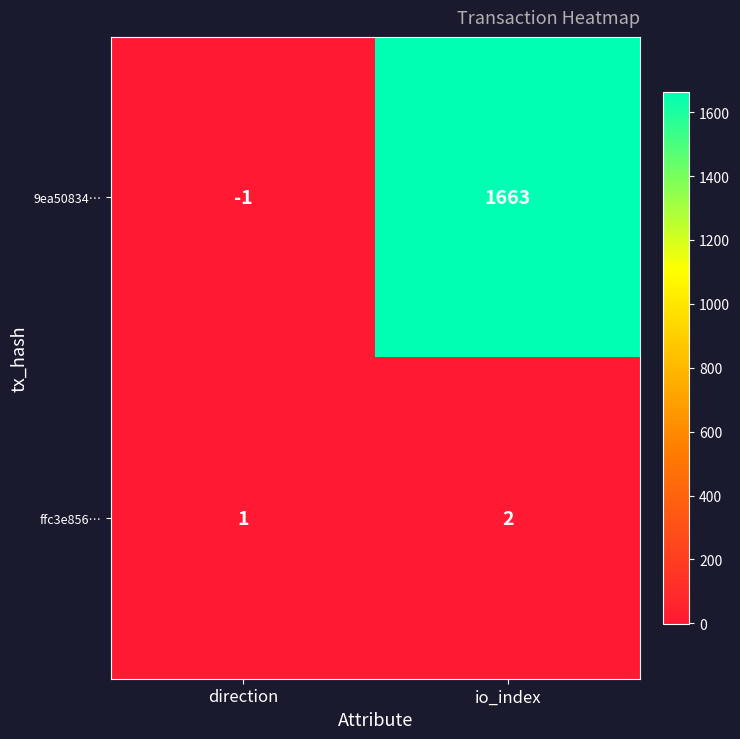

At which label is 9ea50834… closest to 831?

direction